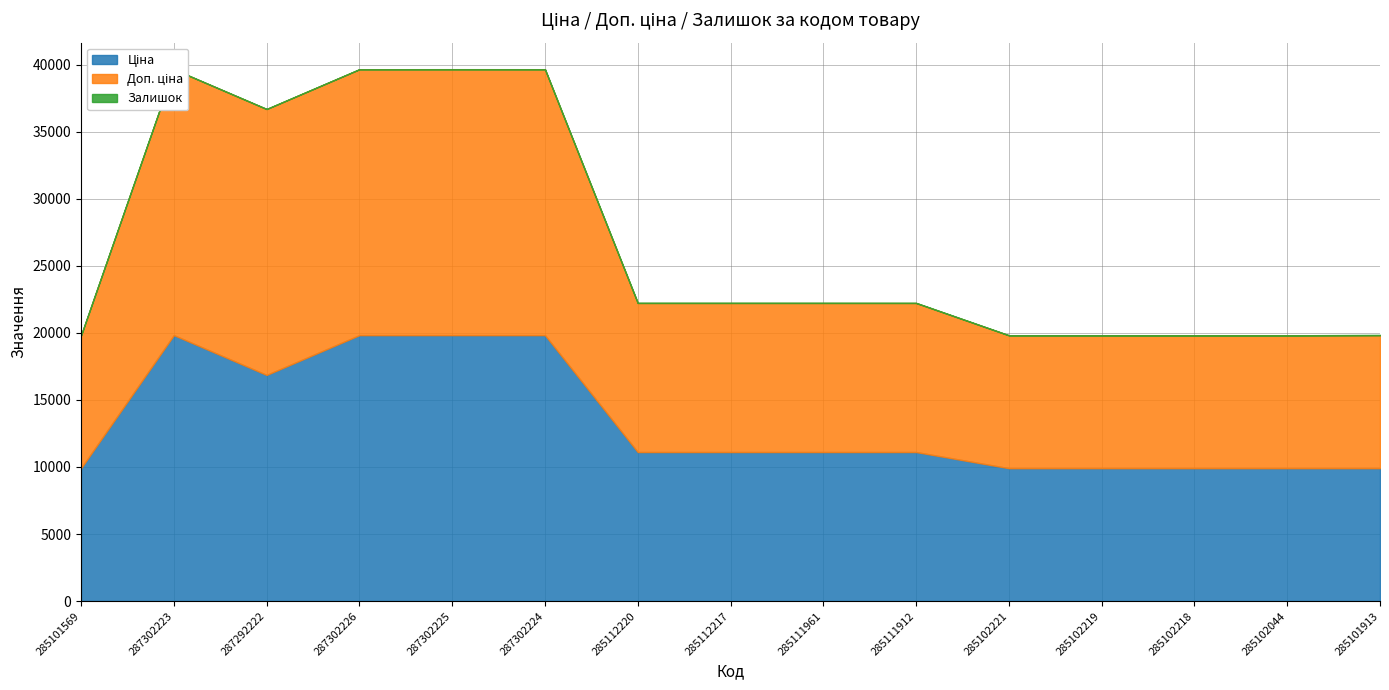

How many values in the Доп. ціна series are below 11113?

6